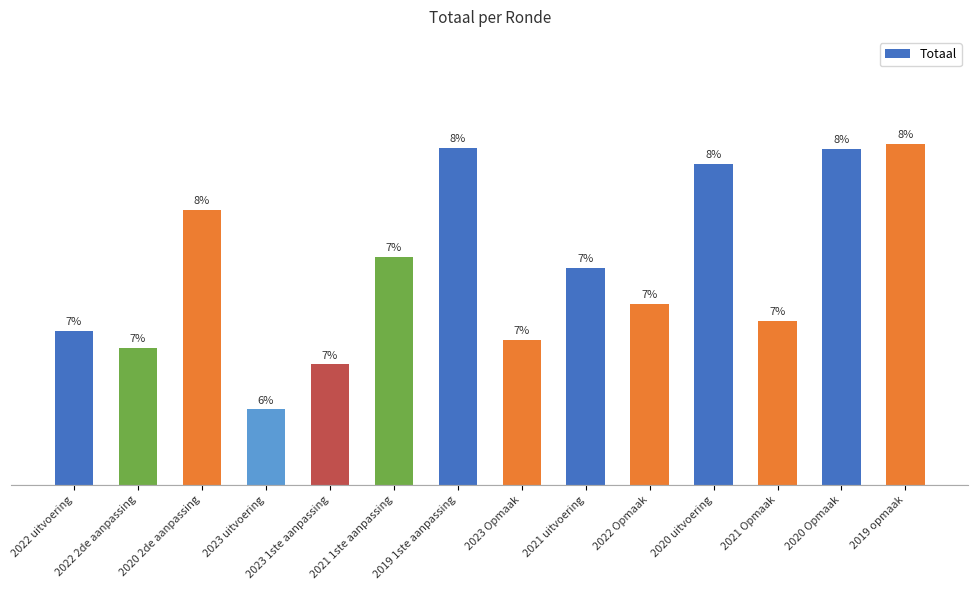

What is the change in value from 2022 Opmaak to 2020 uitvoering?

+374762